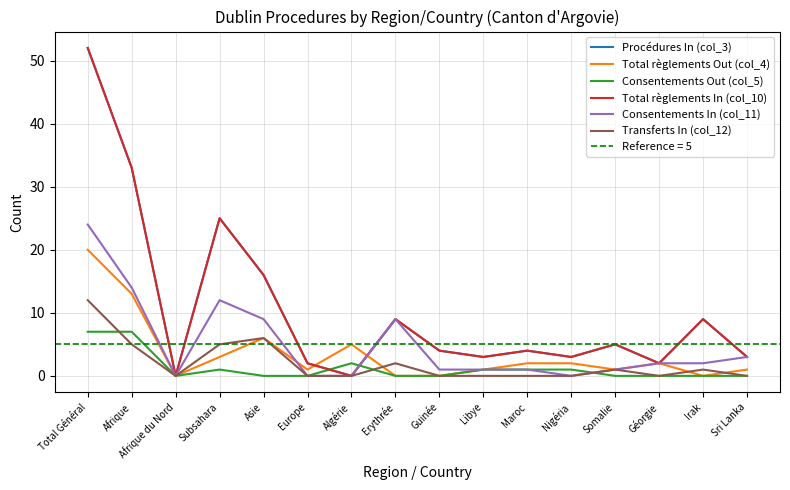

What position from the left is Somalie?

13